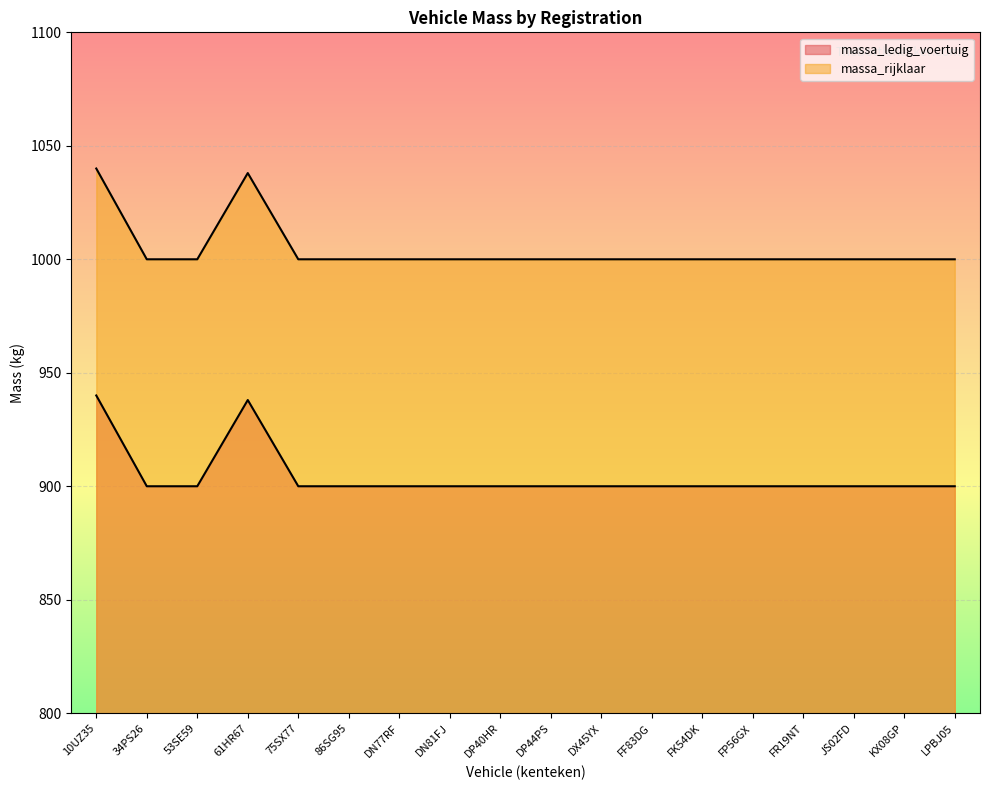

Rank the series by their average value, from highest to lowest.

massa_rijklaar, massa_ledig_voertuig